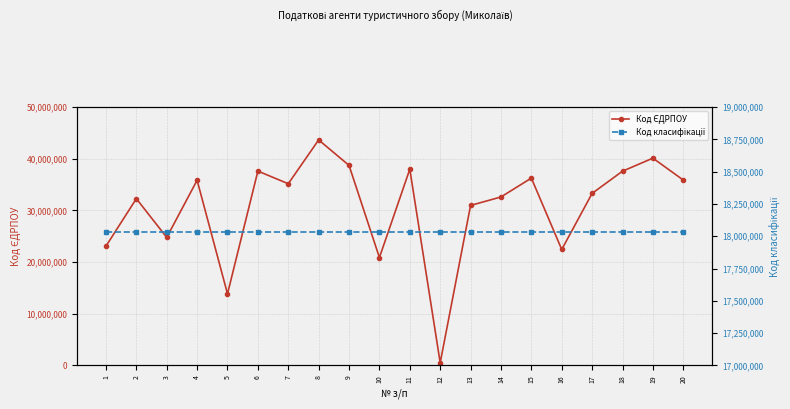

True or false: Код класифікації and Код ЄДРПОУ intersect in this chart.

True